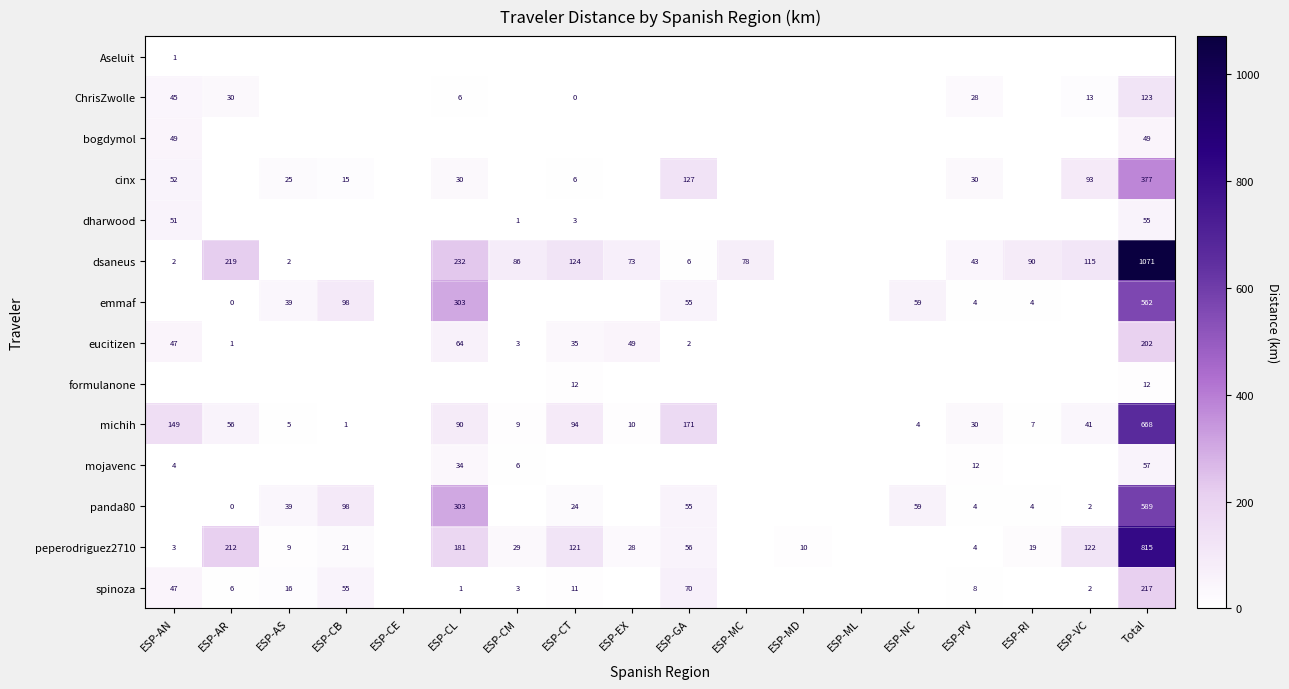

The spinoza series shows 3 at ESP-CM. True or false?

True